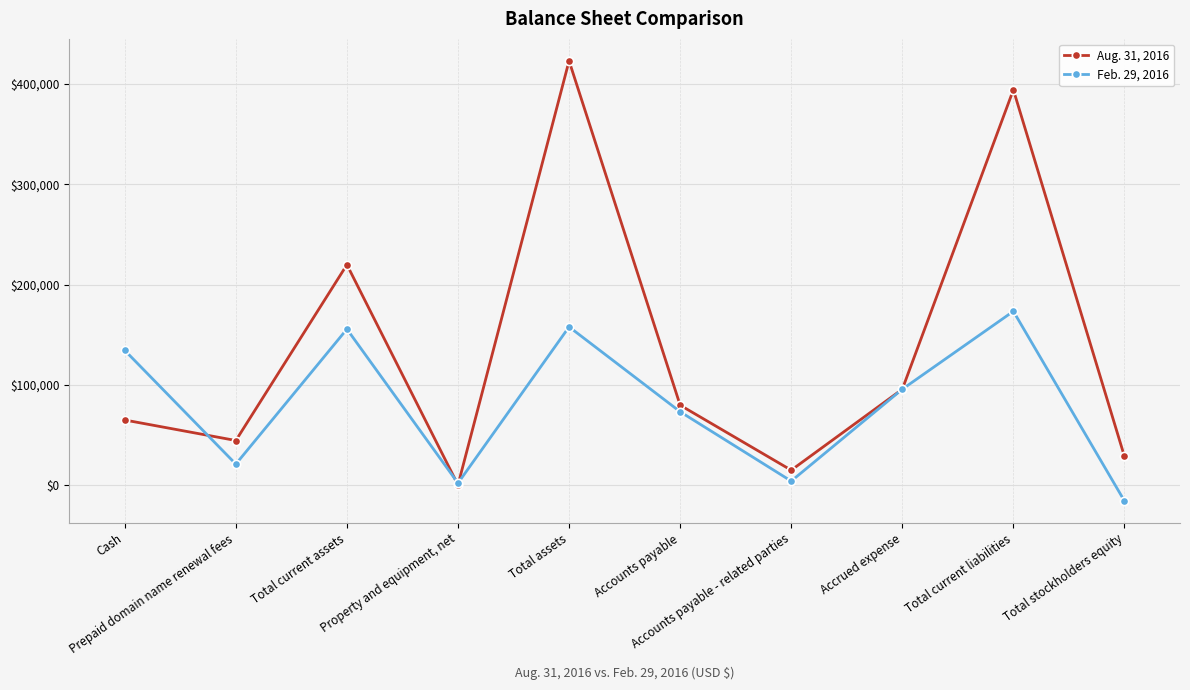

What is the sum of the Feb. 29, 2016 values at Total stockholders equity and Accrued expense?

80266